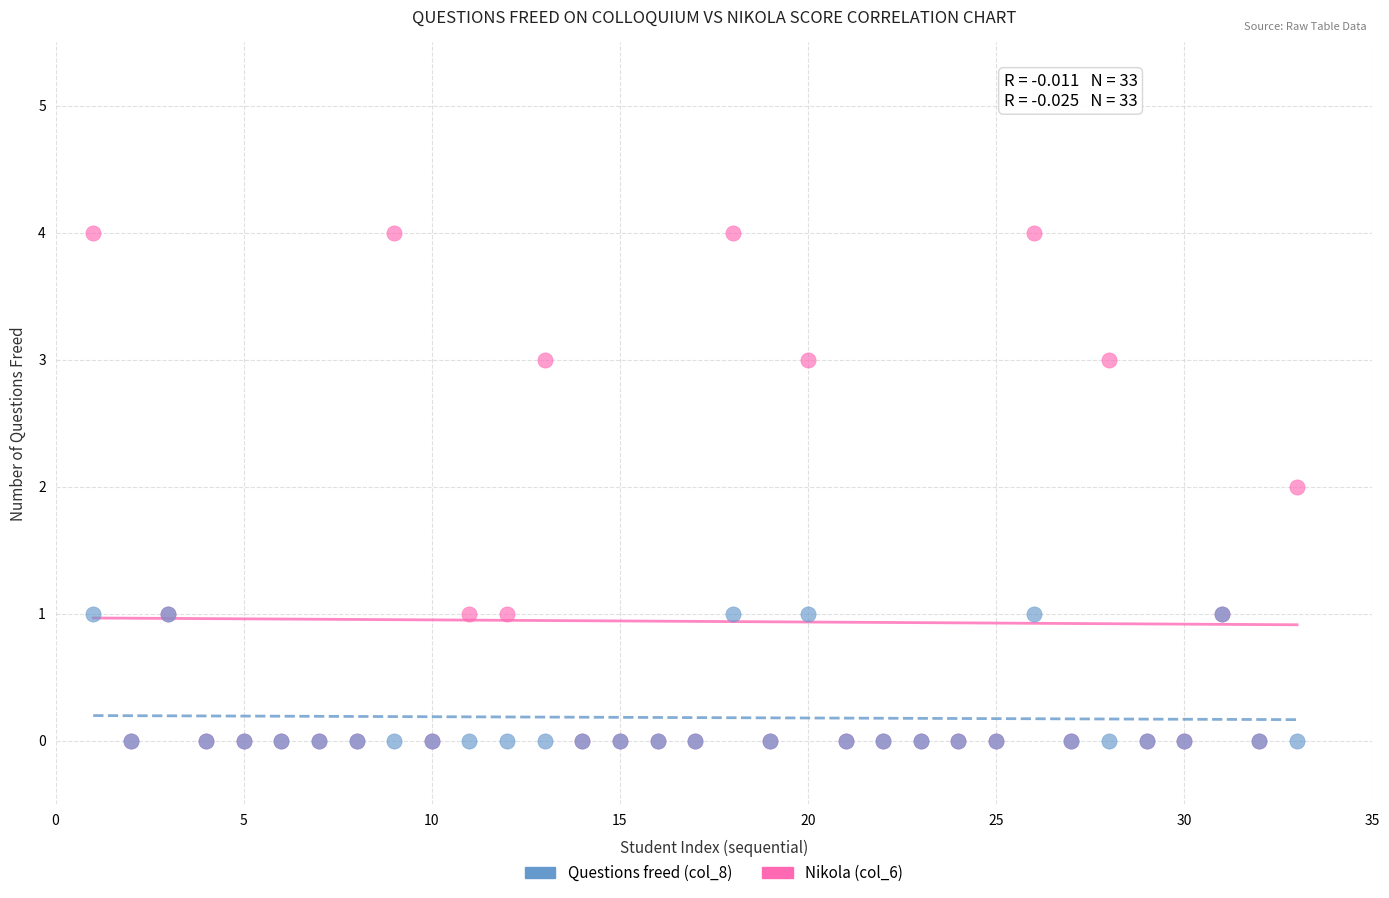

What are all the series names shown in the legend?

Questions freed (col_8), Nikola (col_6)